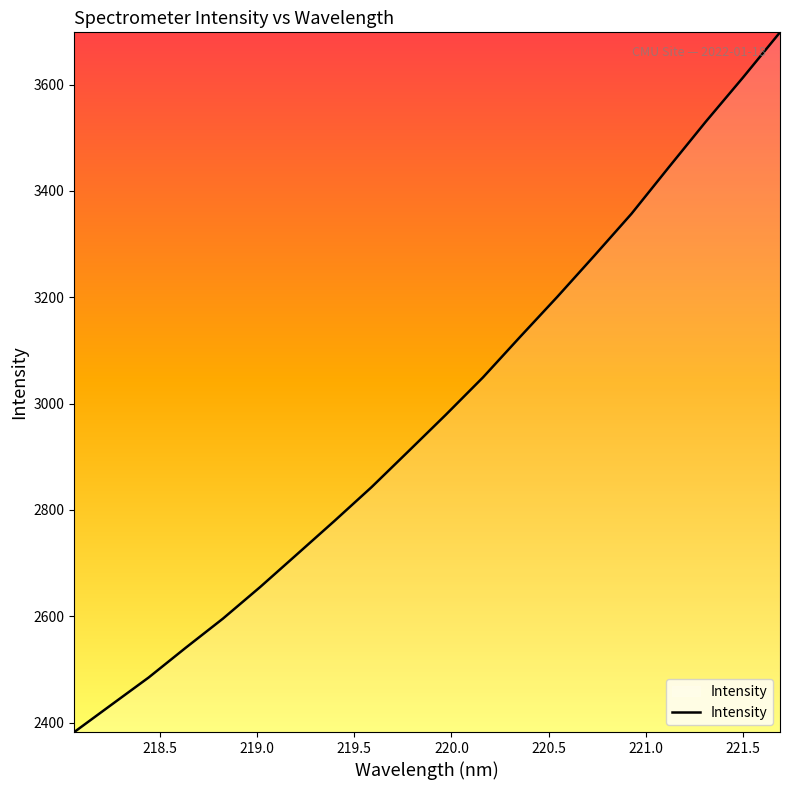

What is the smallest value displayed?

2382.1